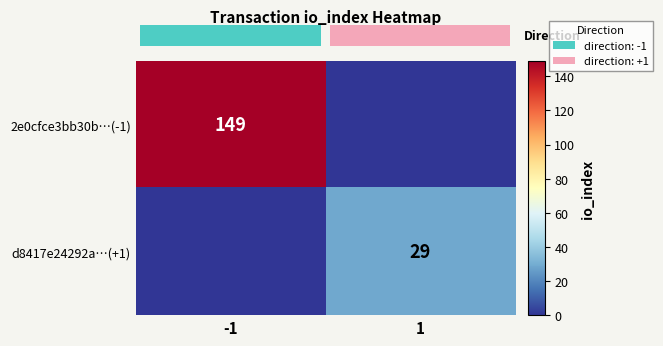

At how many categories does at least one series exceed 73?

1